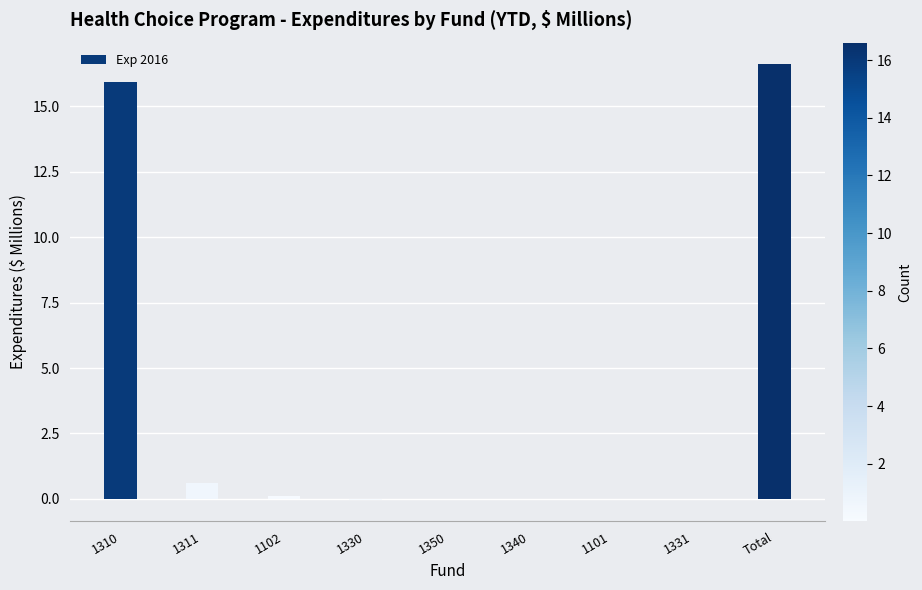

What is the change in value from 1310 to 1311?

-15.4